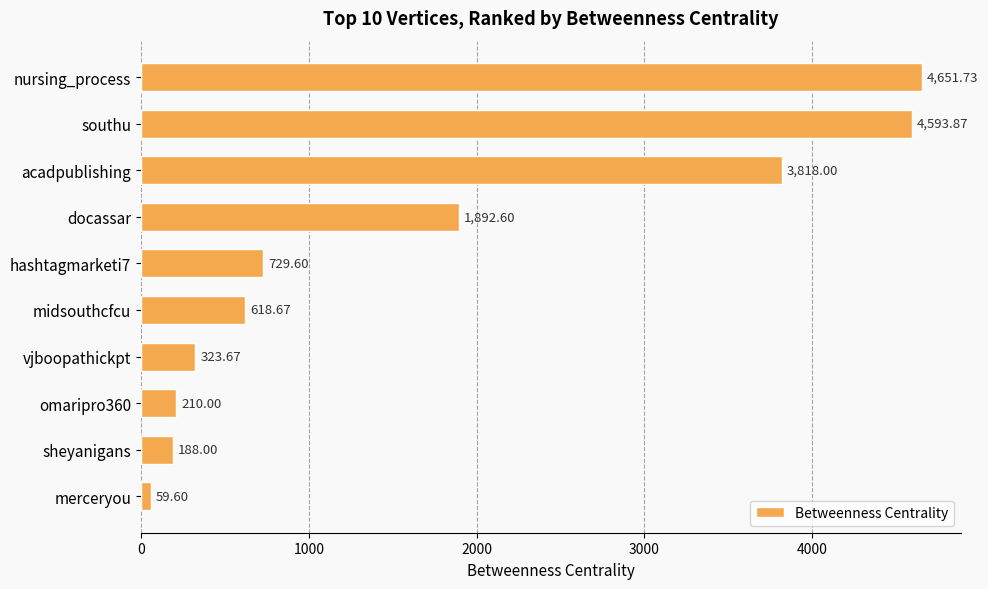

What is the difference between the values at vjboopathickpt and sheyanigans?

135.7